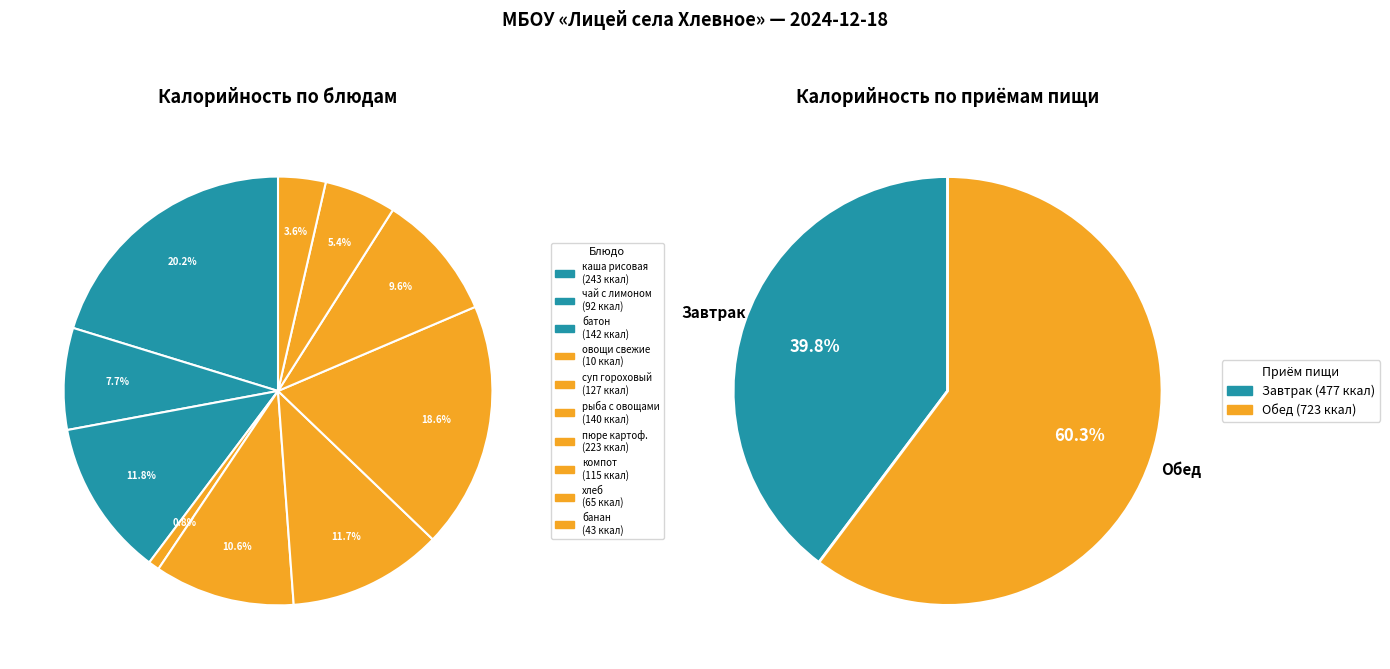

Count the number of slices in the pie.

10